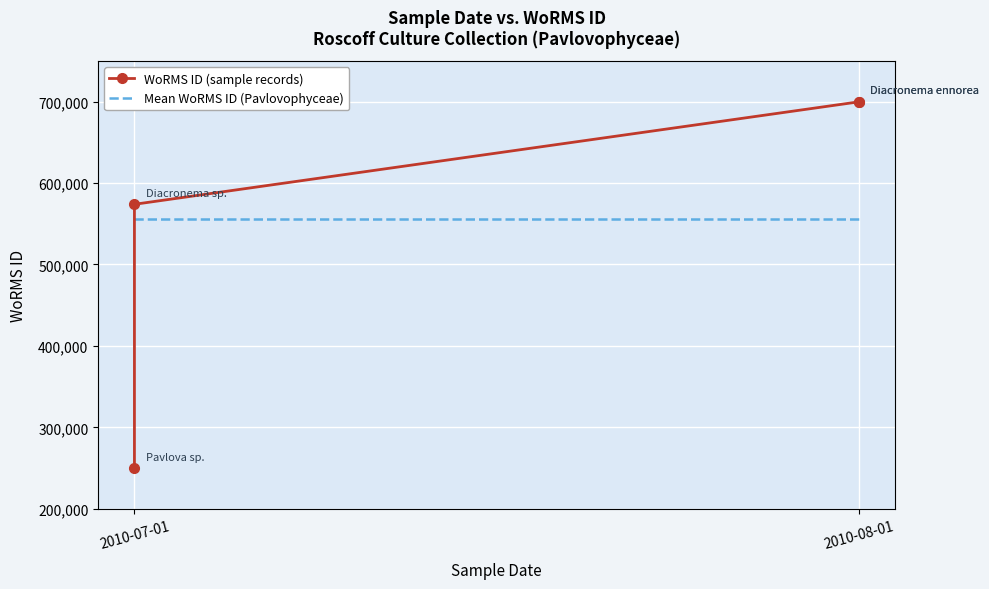

Rank the series by their maximum value, from highest to lowest.

WoRMS ID (sample records), Mean WoRMS ID (Pavlovophyceae)